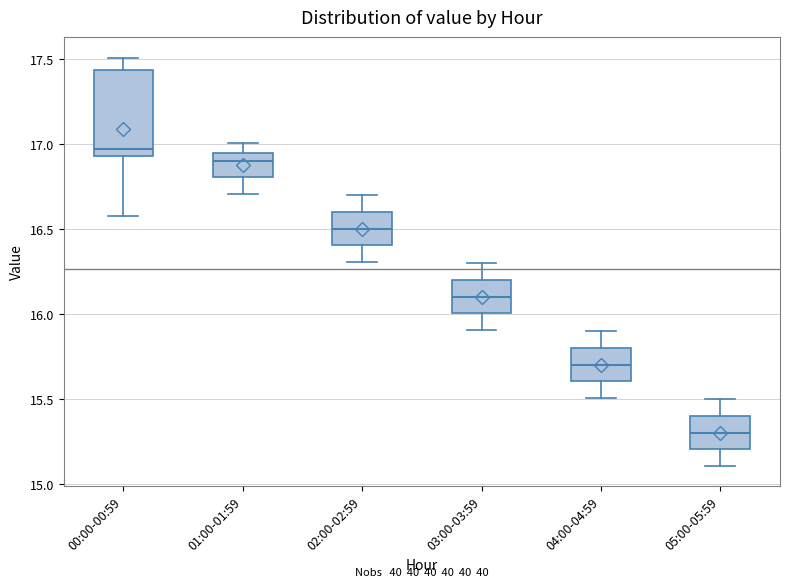

Reading left to right, transcribe this box plot: for each box, give where its median line is, the range the box spans, and where its two whiskers end, as read against the y-axis. The values are not printed on the chart, so give them approximately, as read against the axis.

00:00-00:59: median 16.95 (just above the box's lower edge), box 16.95 to 17.45, whiskers 16.60 to 17.50
01:00-01:59: median 16.90, box 16.80 to 16.95, whiskers 16.70 to 17.00
02:00-02:59: median 16.50, box 16.40 to 16.60, whiskers 16.30 to 16.70
03:00-03:59: median 16.10, box 16.00 to 16.20, whiskers 15.90 to 16.30
04:00-04:59: median 15.70, box 15.60 to 15.80, whiskers 15.50 to 15.90
05:00-05:59: median 15.30, box 15.20 to 15.40, whiskers 15.10 to 15.50